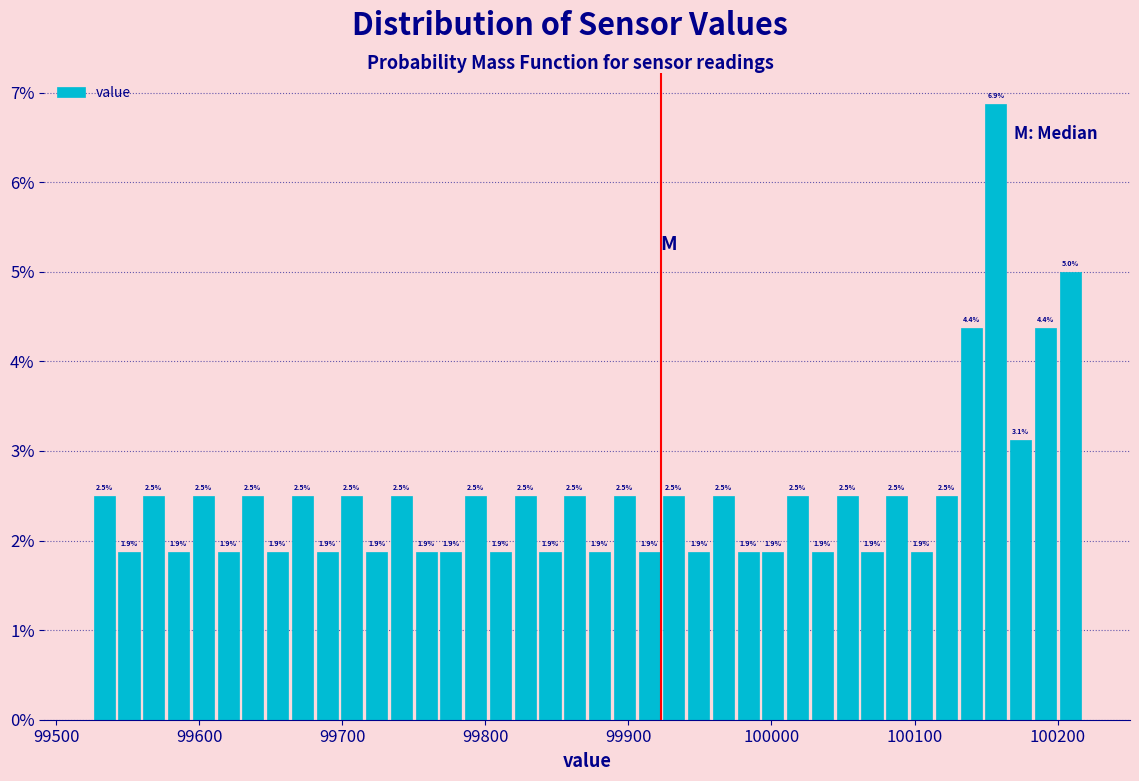

Around what value on the x-axis is the tallest bar? Give the approximate position of its centre, as read against the axis.

100160